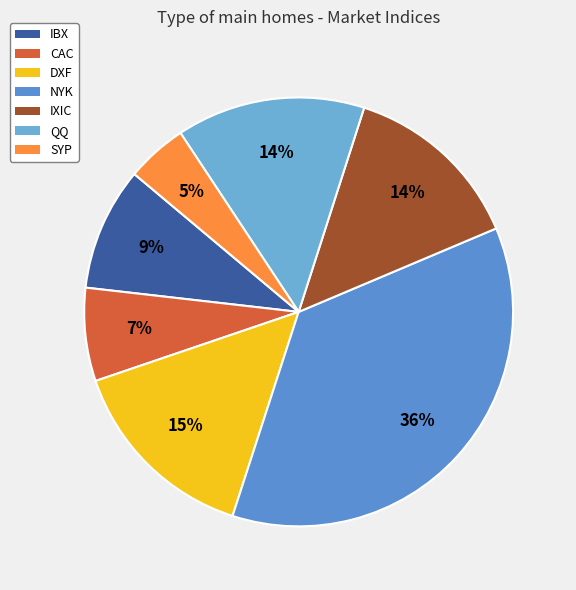

Is it true that DXF is 15% of the pie?

True